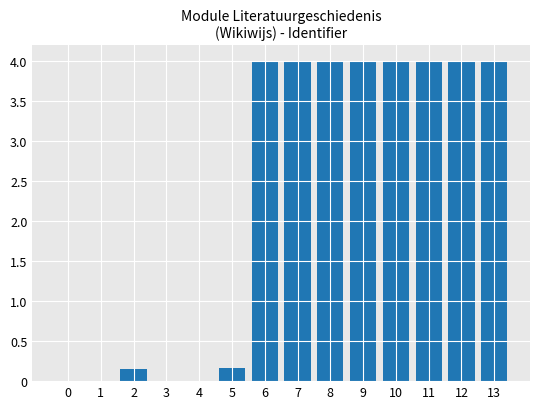

What is the sum of all values?

32.3